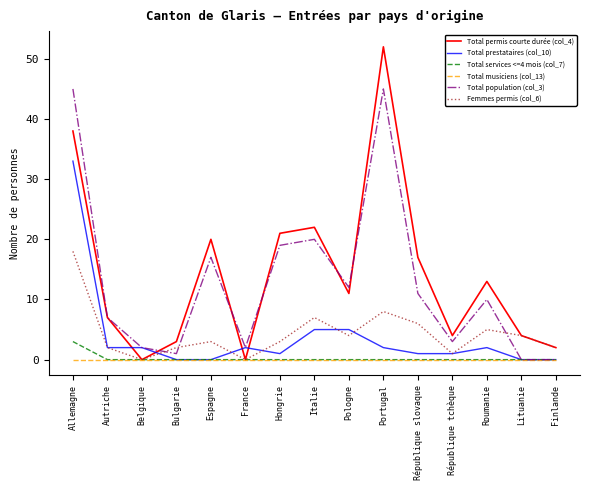

Which series has the widest spread of values?

Total permis courte durée (col_4)